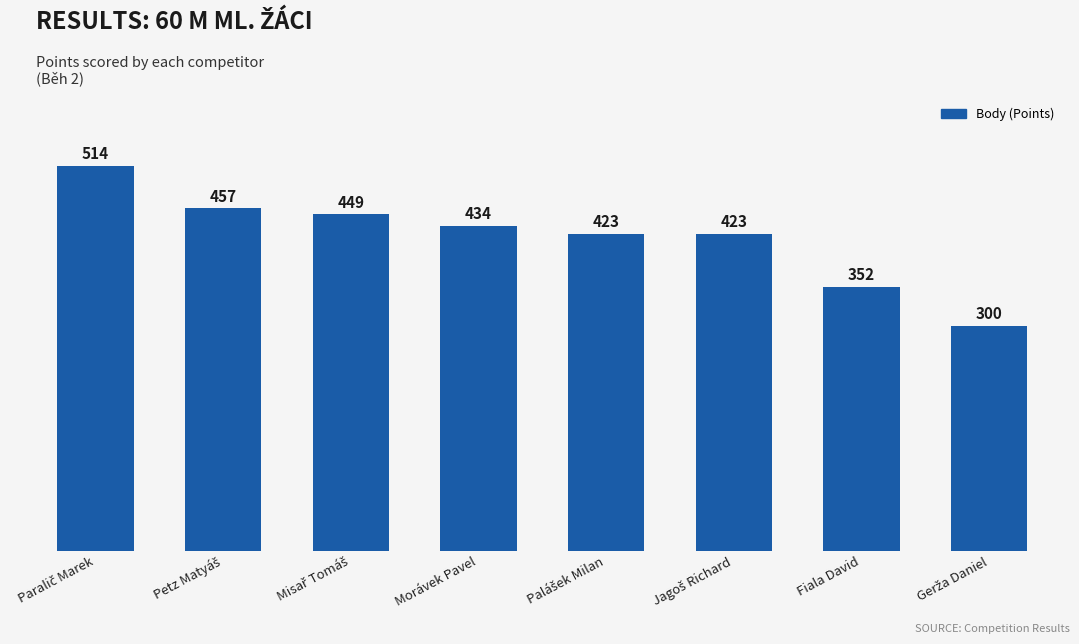

What is the greatest value displayed?

514